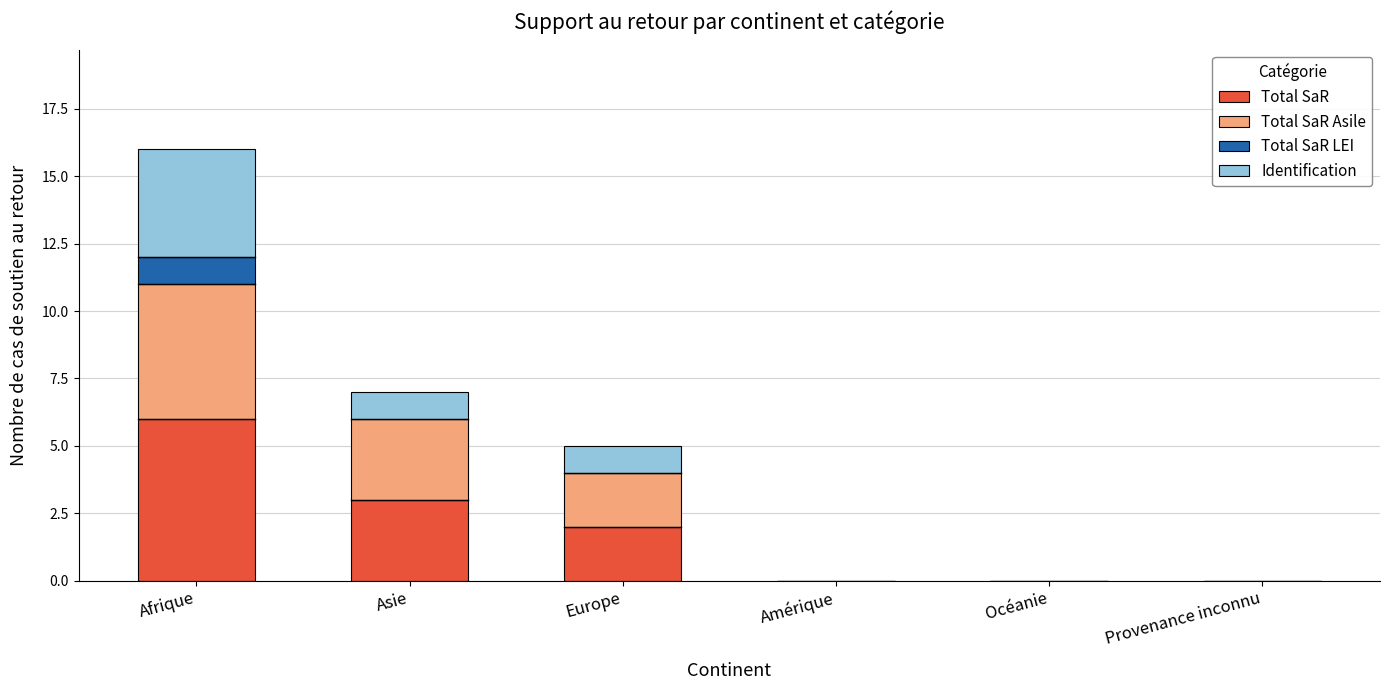

At which category is the sum across all series the highest?

Afrique